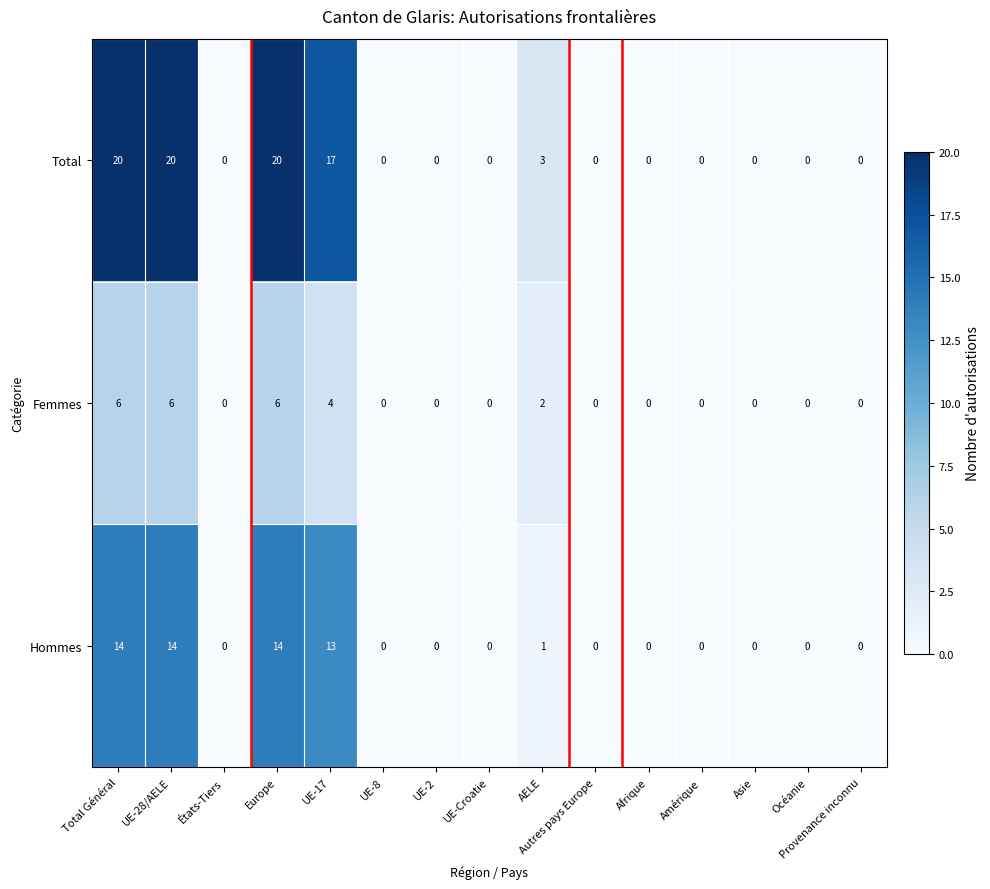

True or false: Hommes has a value of 10 at UE-28/AELE.

False